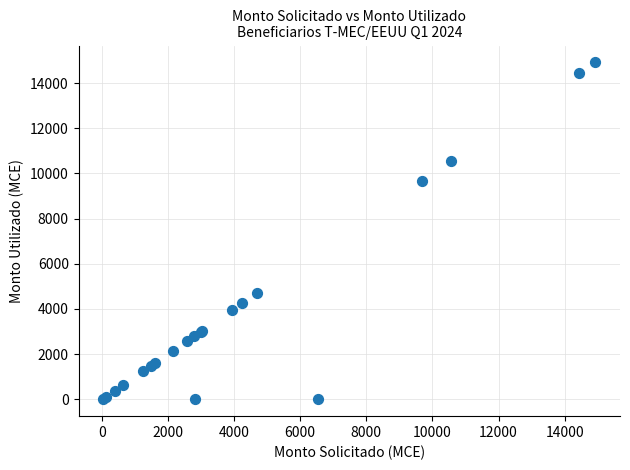

What Y value in the scatter plot is closest to 7458?

9685.0